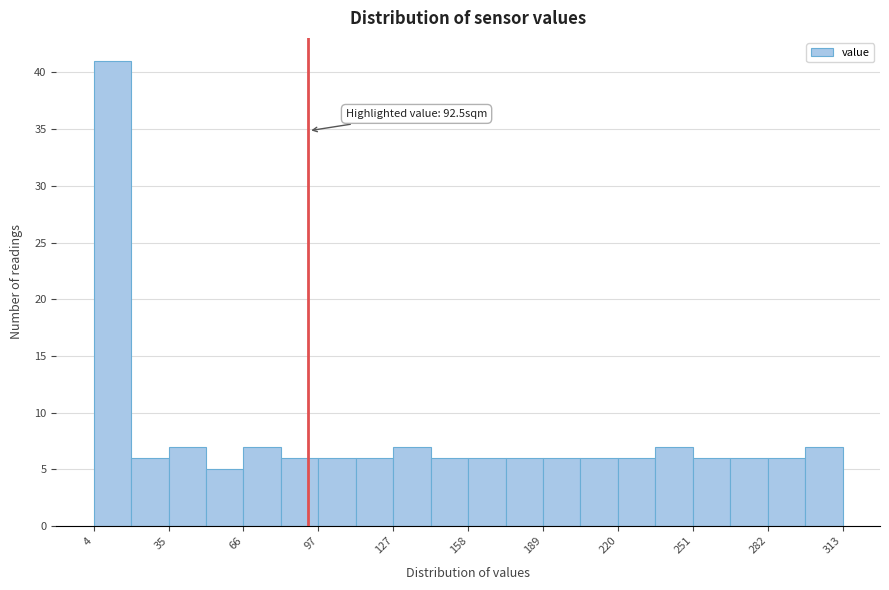

Around what value on the x-axis is the tallest bar? Give the approximate position of its centre, as read against the axis.

10